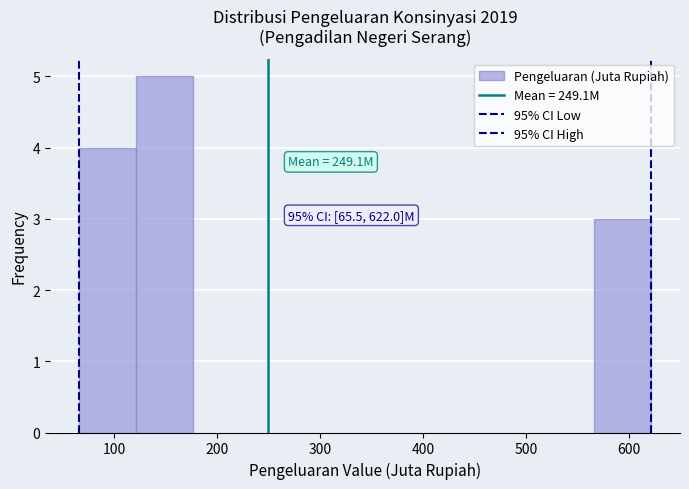

Over which range of the x-axis is the bar tallest?

120 to 180